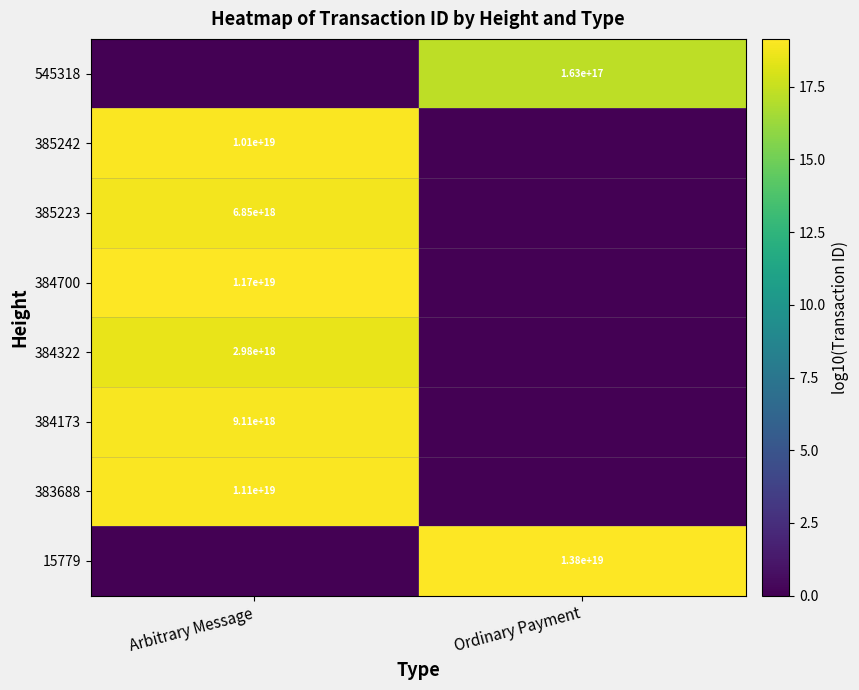

True or false: 384322 has a value of 1729297467680463872 at Arbitrary Message.

False